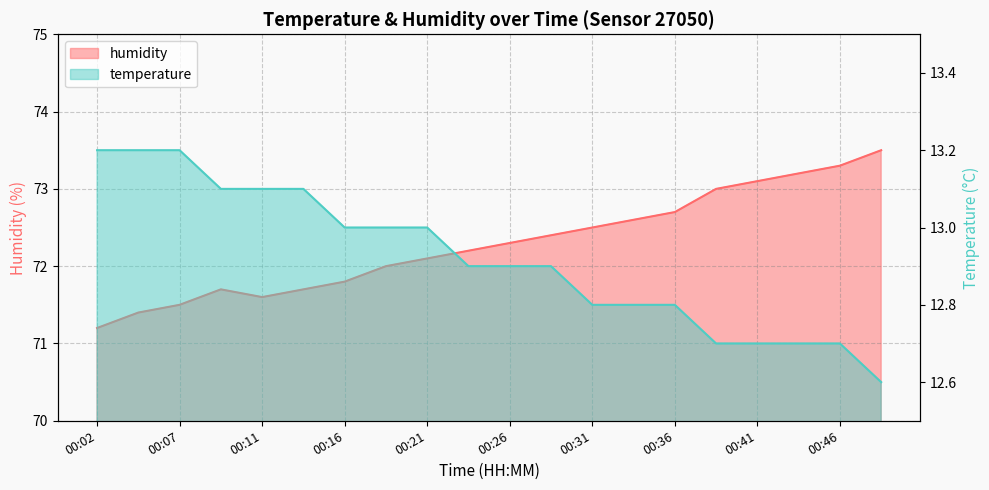

Reading right to left, list all the values displayed in this chart.

temperature: 00:48=12.6	00:46=12.7	00:43=12.7	00:41=12.7	00:38=12.7	00:36=12.8	00:33=12.8	00:31=12.8	00:28=12.9	00:26=12.9	00:24=12.9	00:21=13.0	00:19=13.0	00:16=13.0	00:14=13.1	00:11=13.1	00:09=13.1	00:07=13.2	00:04=13.2	00:02=13.2
humidity: 00:48=73.5	00:46=73.3	00:43=73.2	00:41=73.1	00:38=73.0	00:36=72.7	00:33=72.6	00:31=72.5	00:28=72.4	00:26=72.3	00:24=72.2	00:21=72.1	00:19=72.0	00:16=71.8	00:14=71.7	00:11=71.6	00:09=71.7	00:07=71.5	00:04=71.4	00:02=71.2